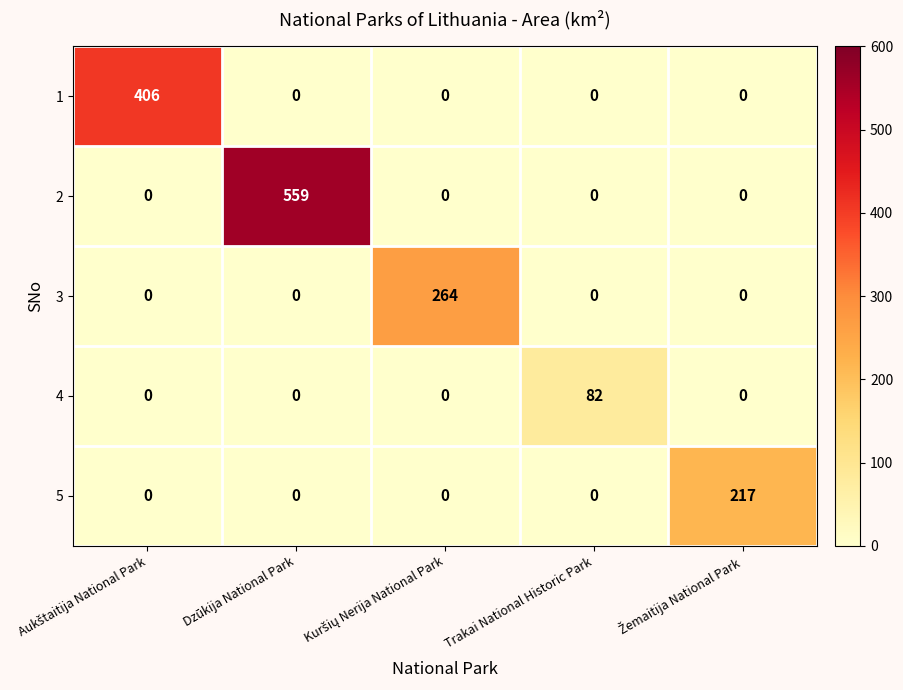

At which category is the sum across all series the highest?

Dzūkija National Park